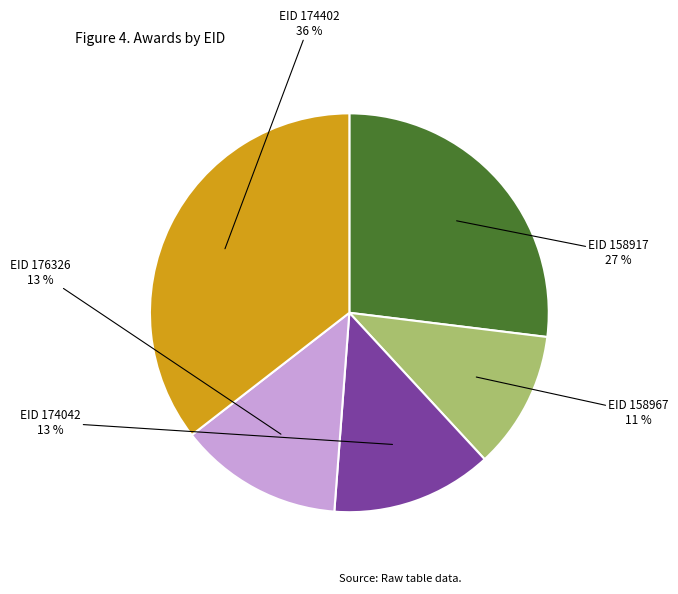

To the nearest percent, what is the average slice percentage?

20%